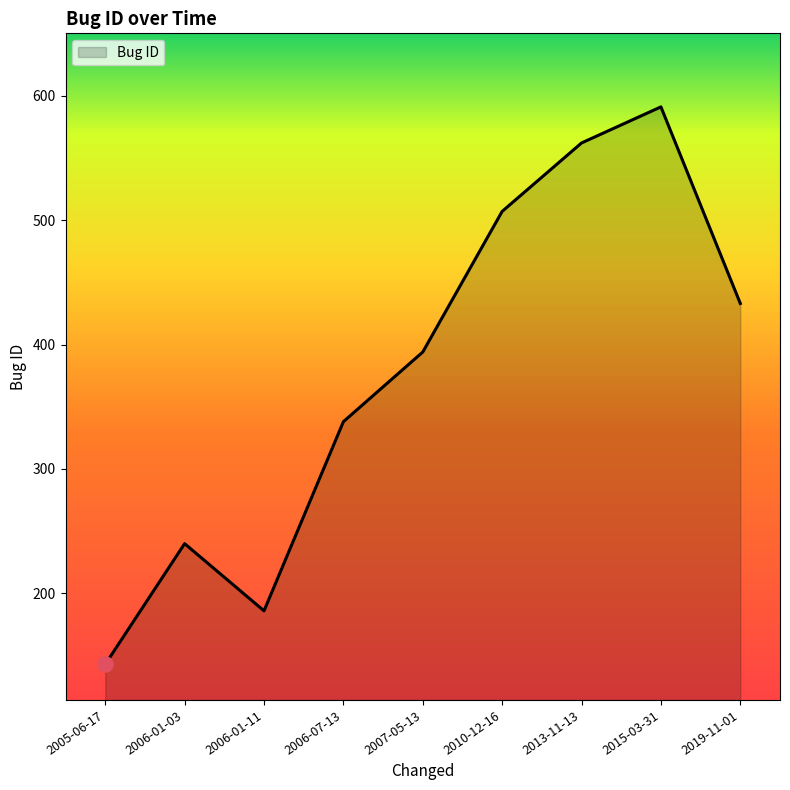

What is the change in value from 2006-01-11 to 2015-03-31?

+405